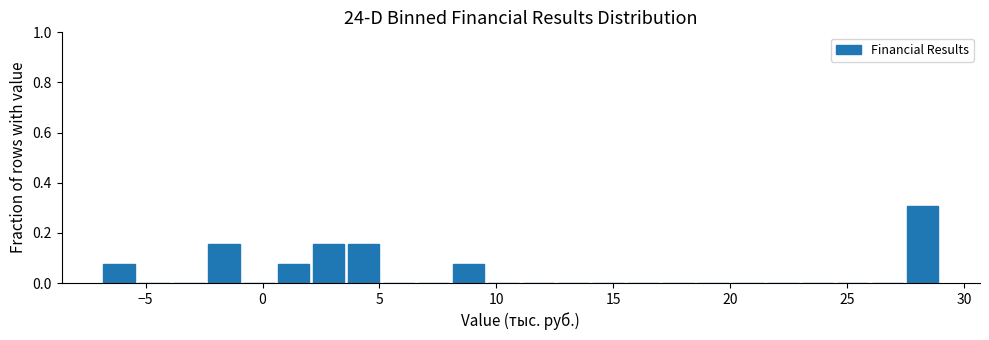

Read against the x-axis, roughly where is the centre of the tallest bar?

28.0